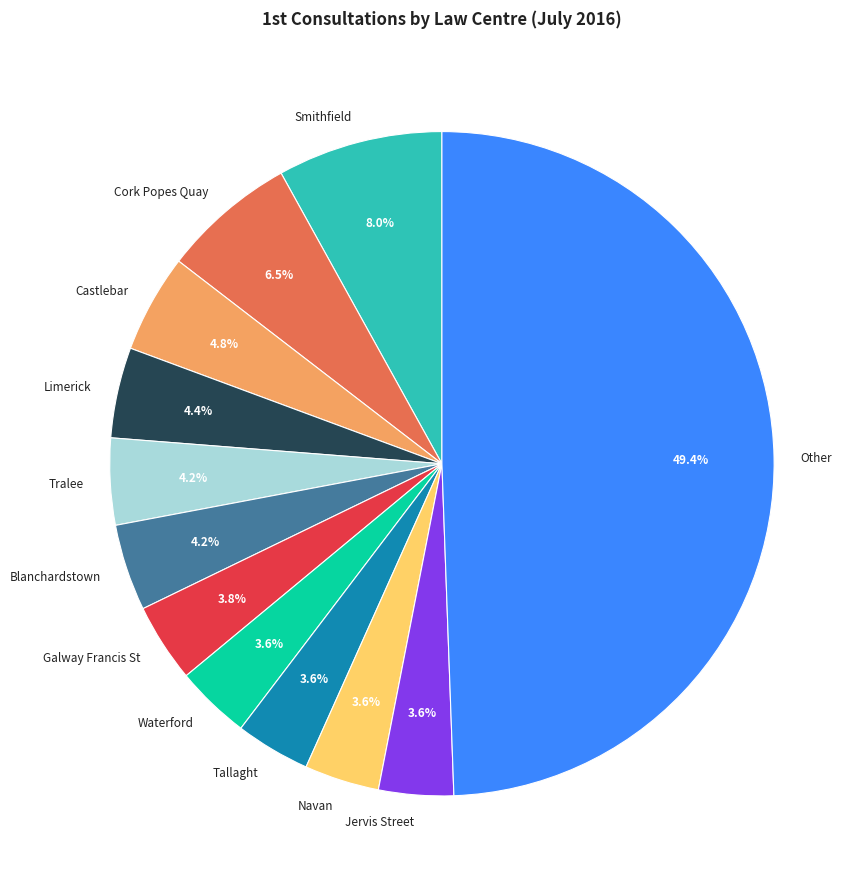

How many slices are in this pie chart?

12